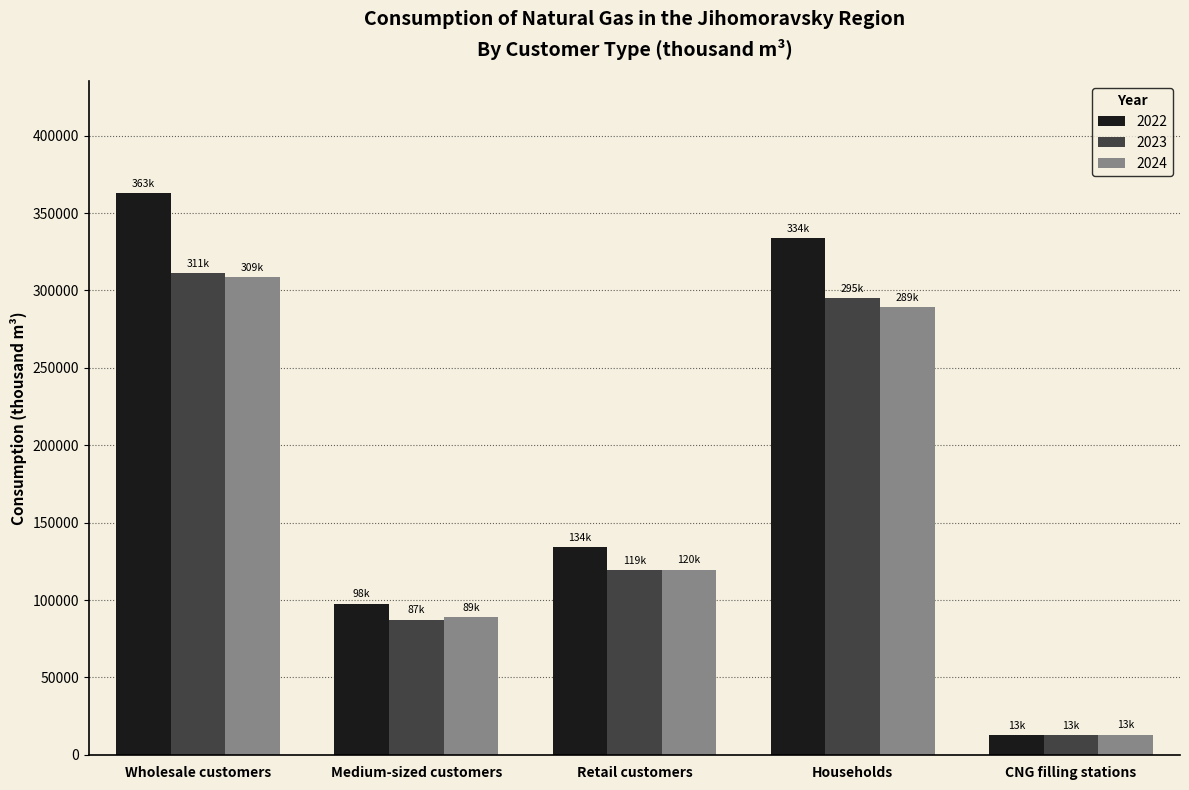

At which category does the chart reach its peak across all series?

Wholesale customers